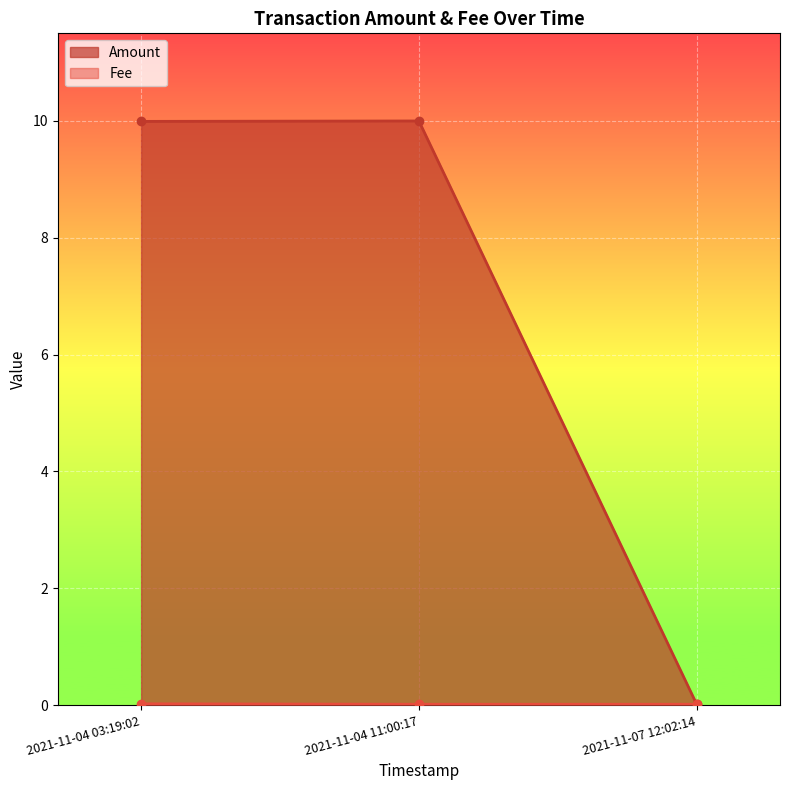

True or false: Fee has a value of 0.0 at 2021-11-04 11:00:17.

True